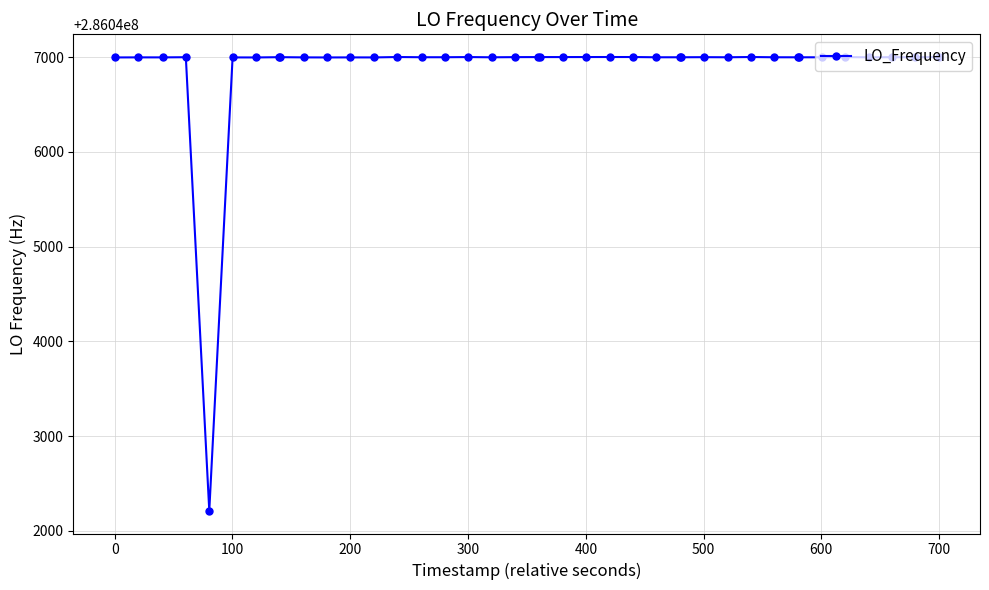

What is the average value?

286046880.9